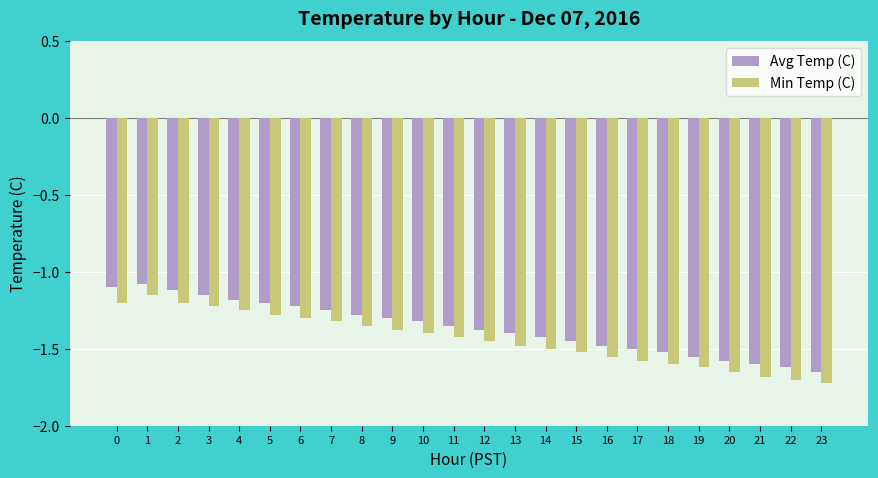

What is the minimum value for Min Temp (C)?

-1.7